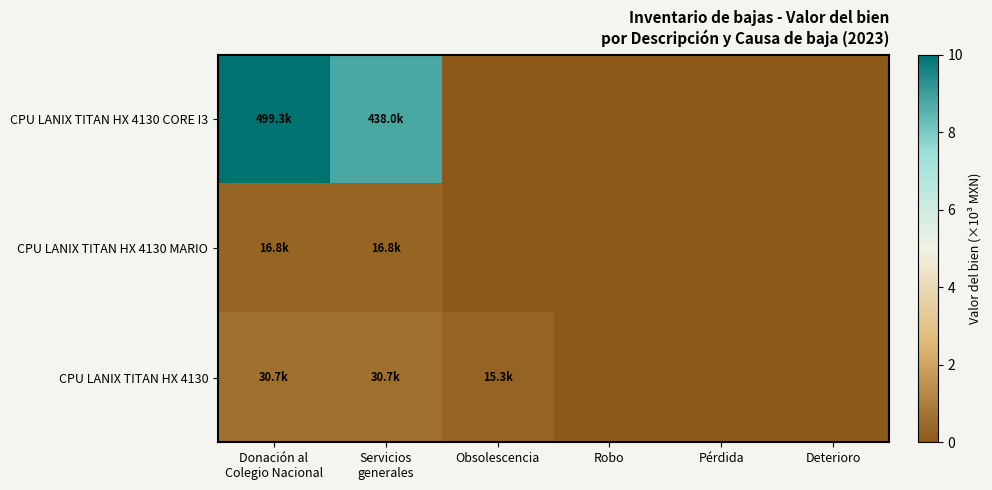

Between Obsolescencia and Pérdida, which series saw the biggest shift?

CPU LANIX TITAN HX 4130